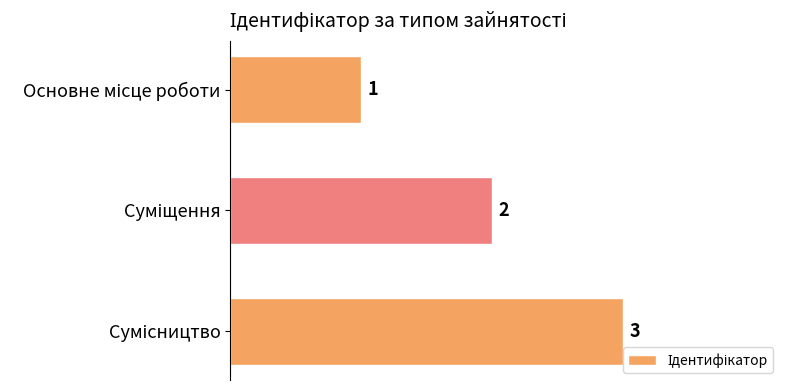

Are the bars horizontal?

Yes